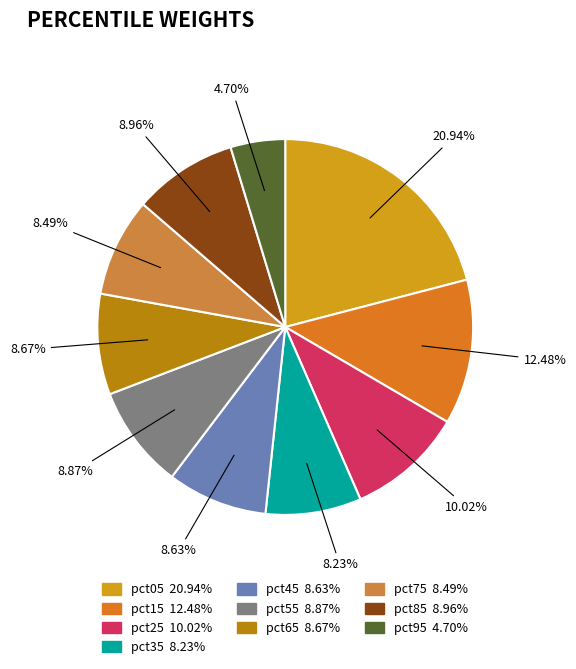

Is pct85 the majority of the pie?

No